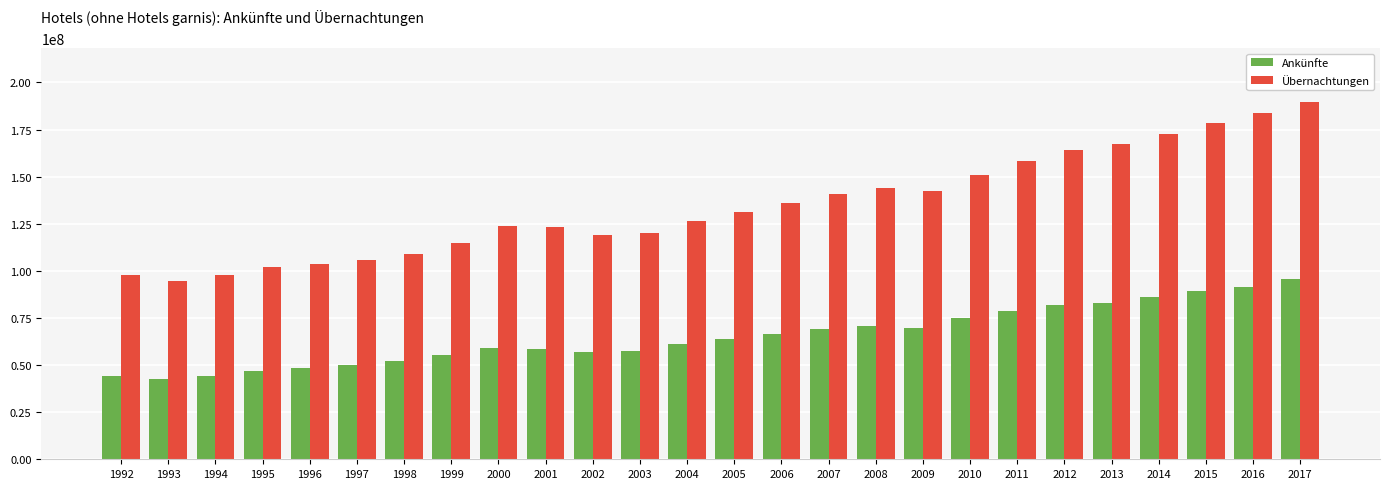

What is the approximate value of Übernachtungen at 2004, to the nearest 50?

126295000